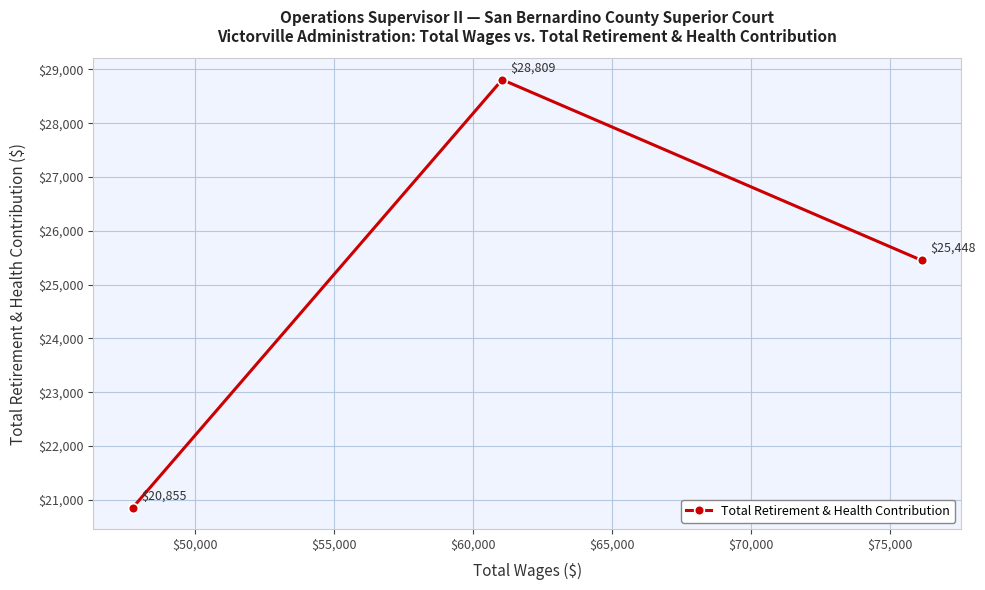

How many data points does each series have?

3